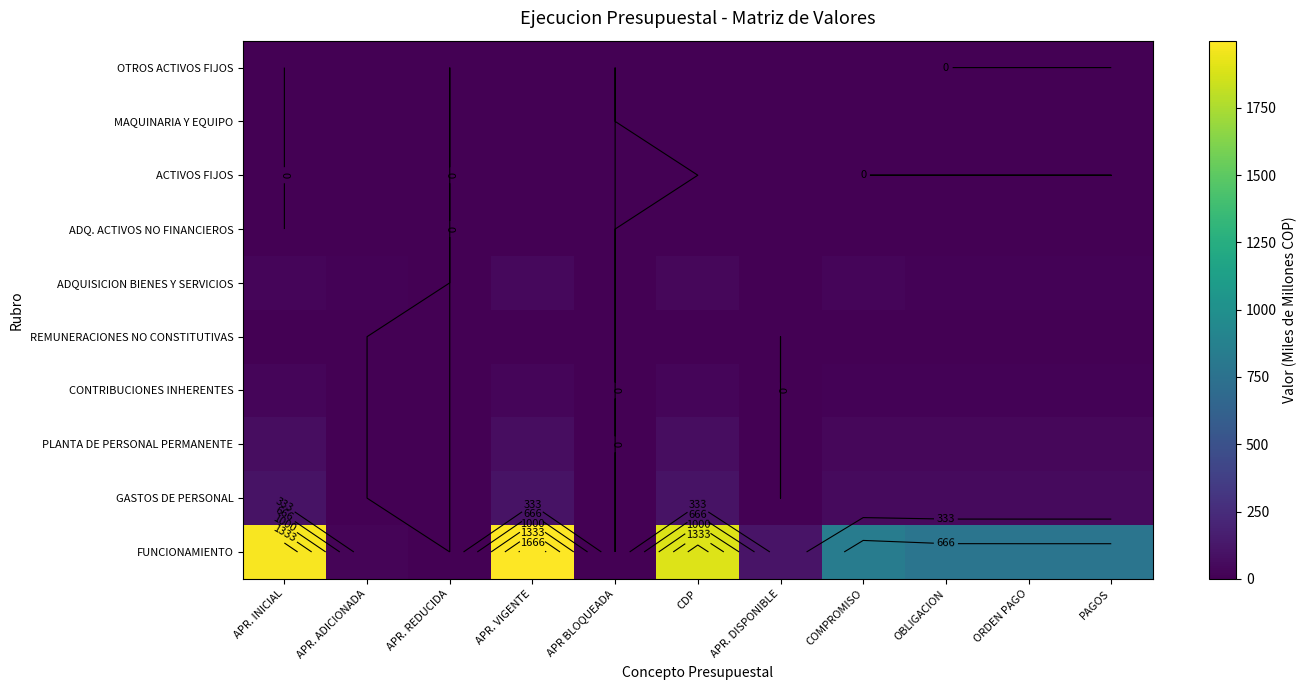

The FUNCIONAMIENTO series shows 1389.7 at COMPROMISO. True or false?

False